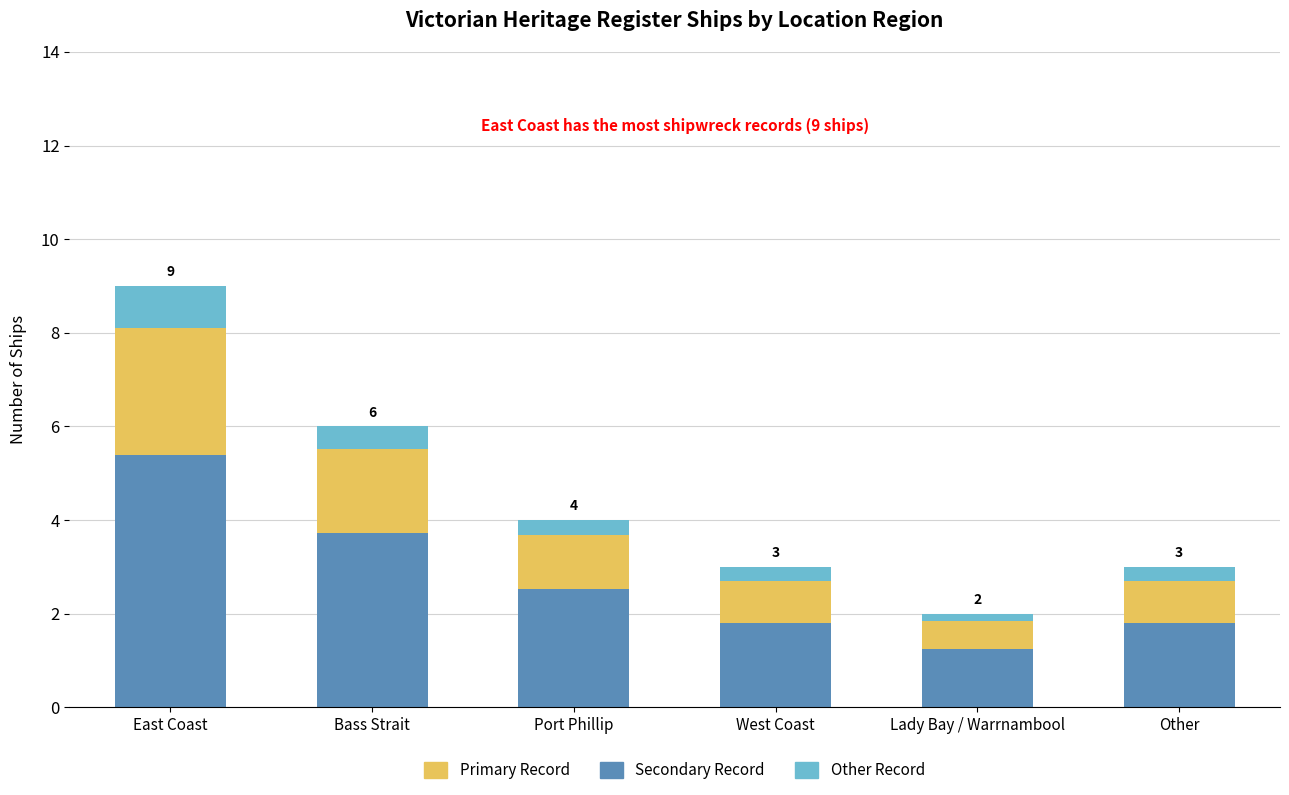

Is it true that Primary Record equals 2.1 at Lady Bay / Warrnambool?

False